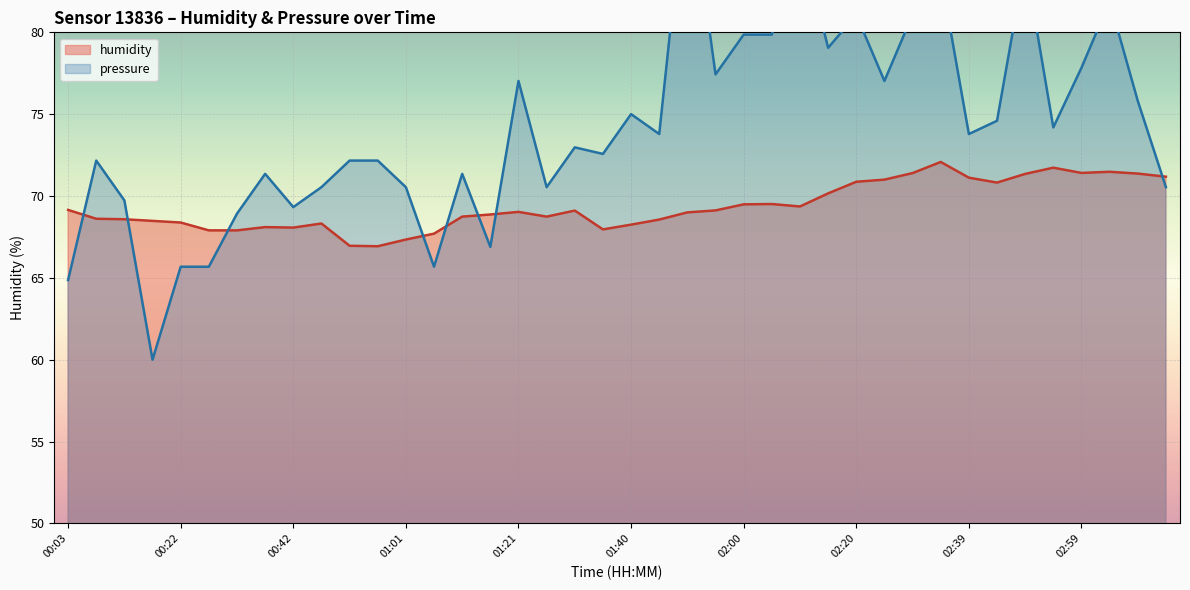

What is the difference between the humidity values at 02:25 and 01:55?

1.9